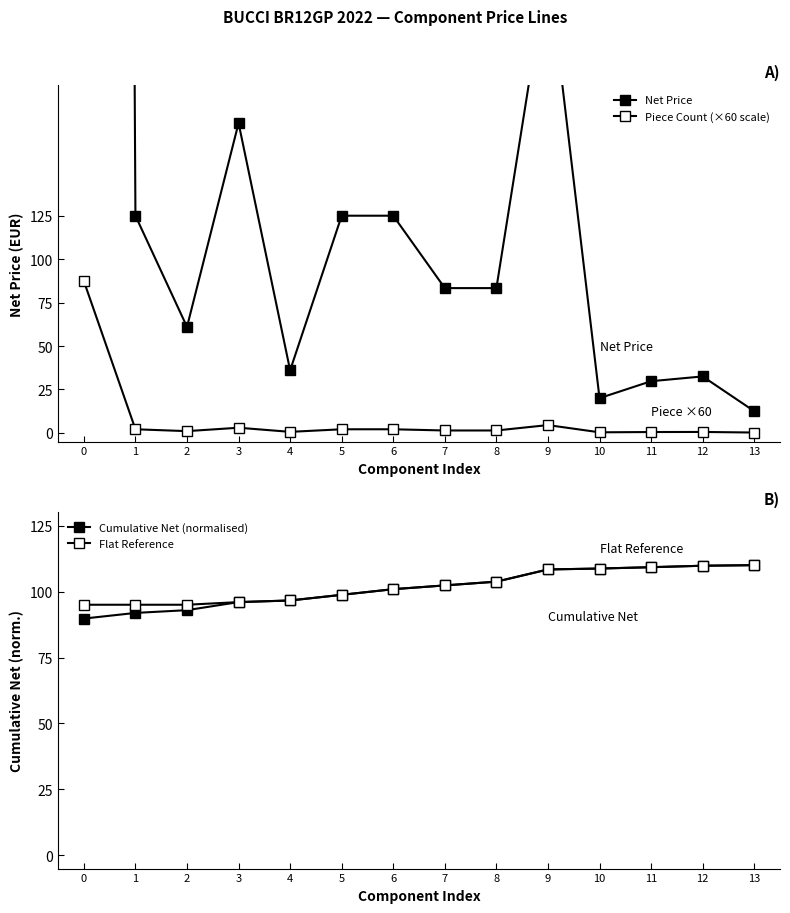

List the labels in order of Cumulative Net (normalised) value, largest first.

13, 12, 11, 10, 9, 8, 7, 6, 5, 4, 3, 2, 1, 0